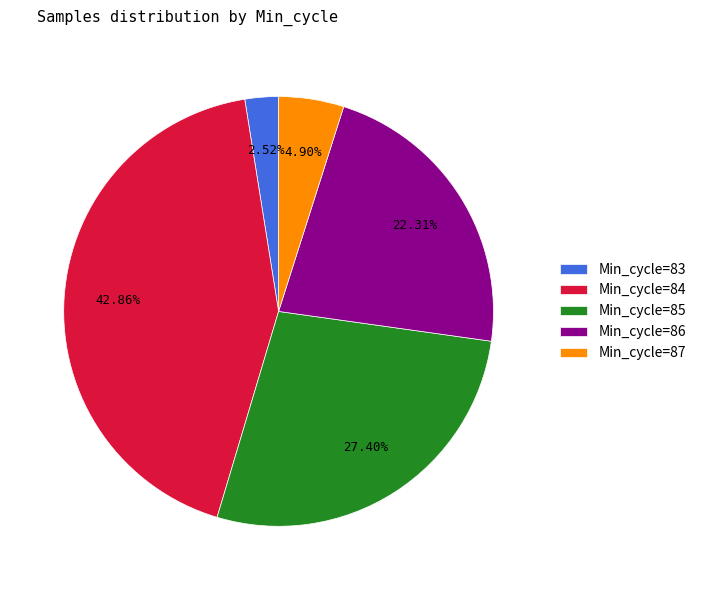

Is the sum of Min_cycle=83 and Min_cycle=84 greater than half?

No